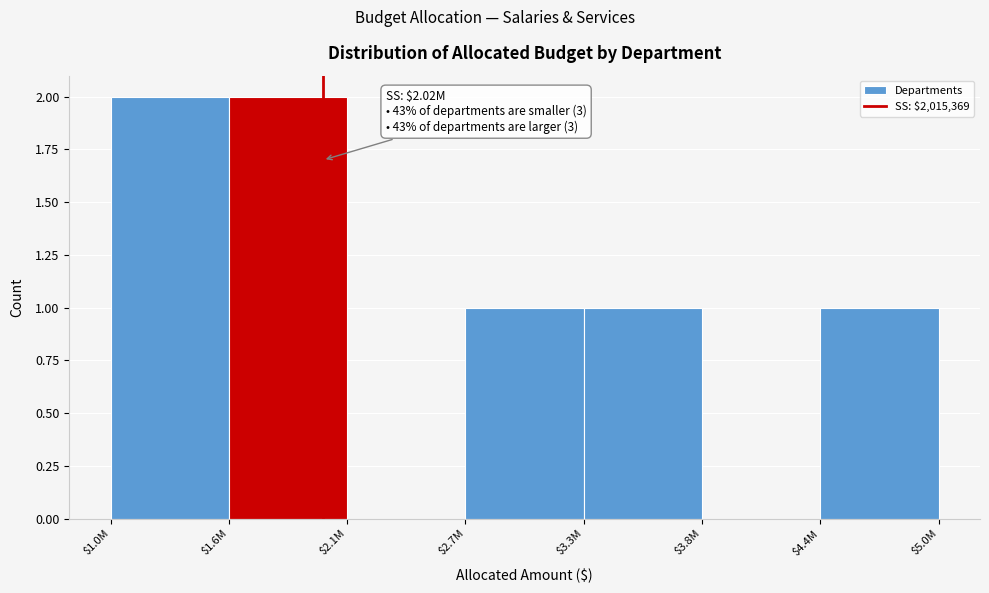

True or false: the data shows -1 at $2.1M.

False